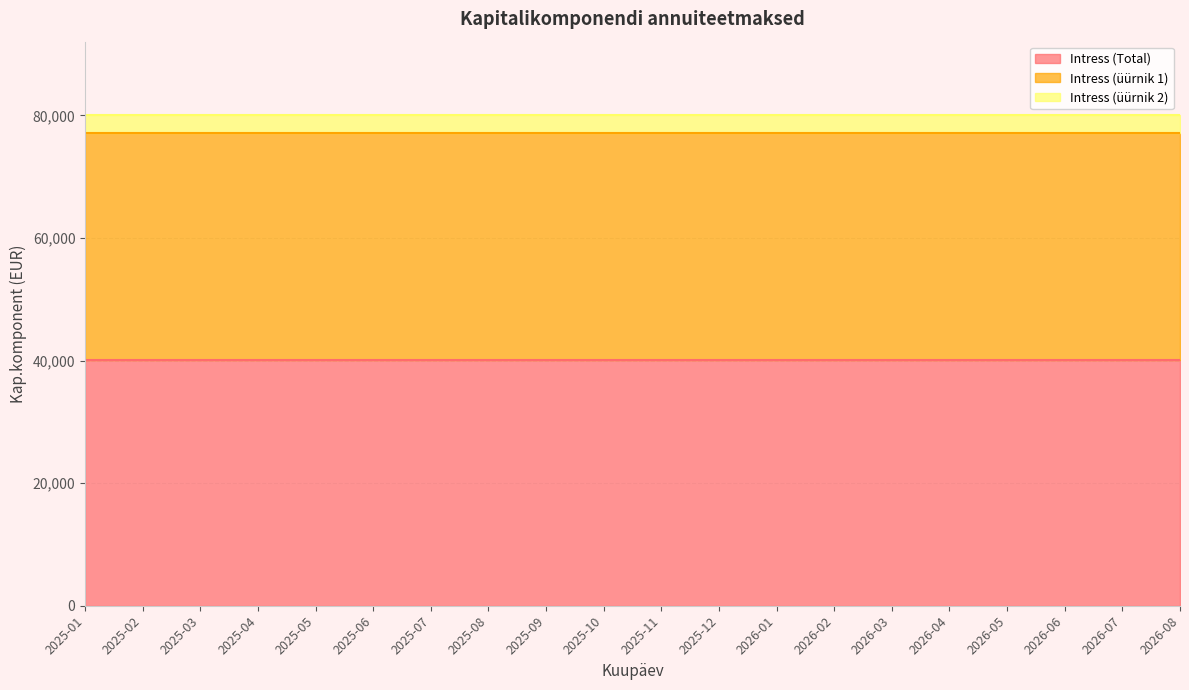

List the series in order of their peak value, lowest first.

Intress (üürnik 2), Intress (üürnik 1), Intress (Total)